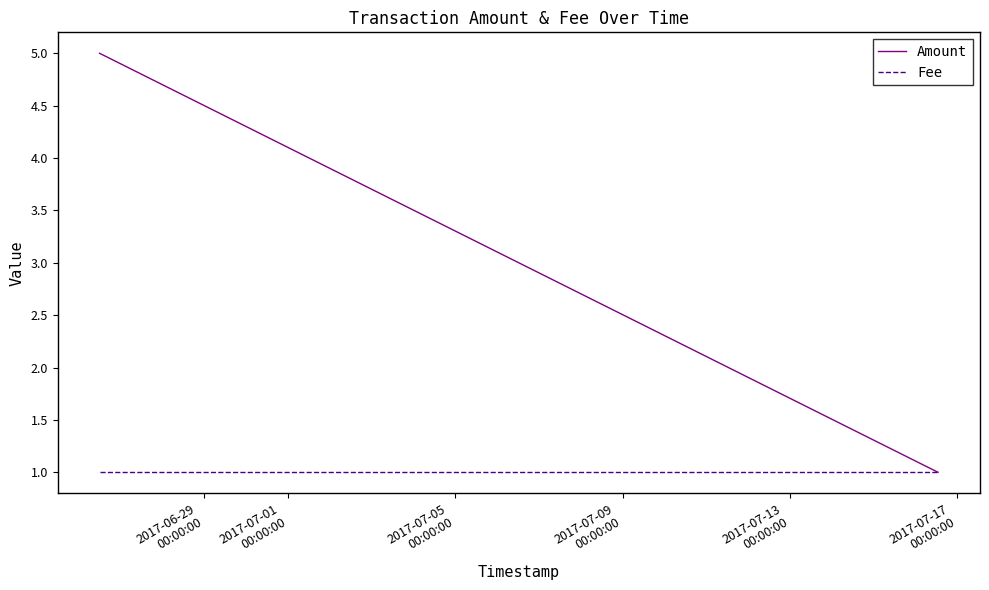

Which series has the largest total across all categories?

Amount